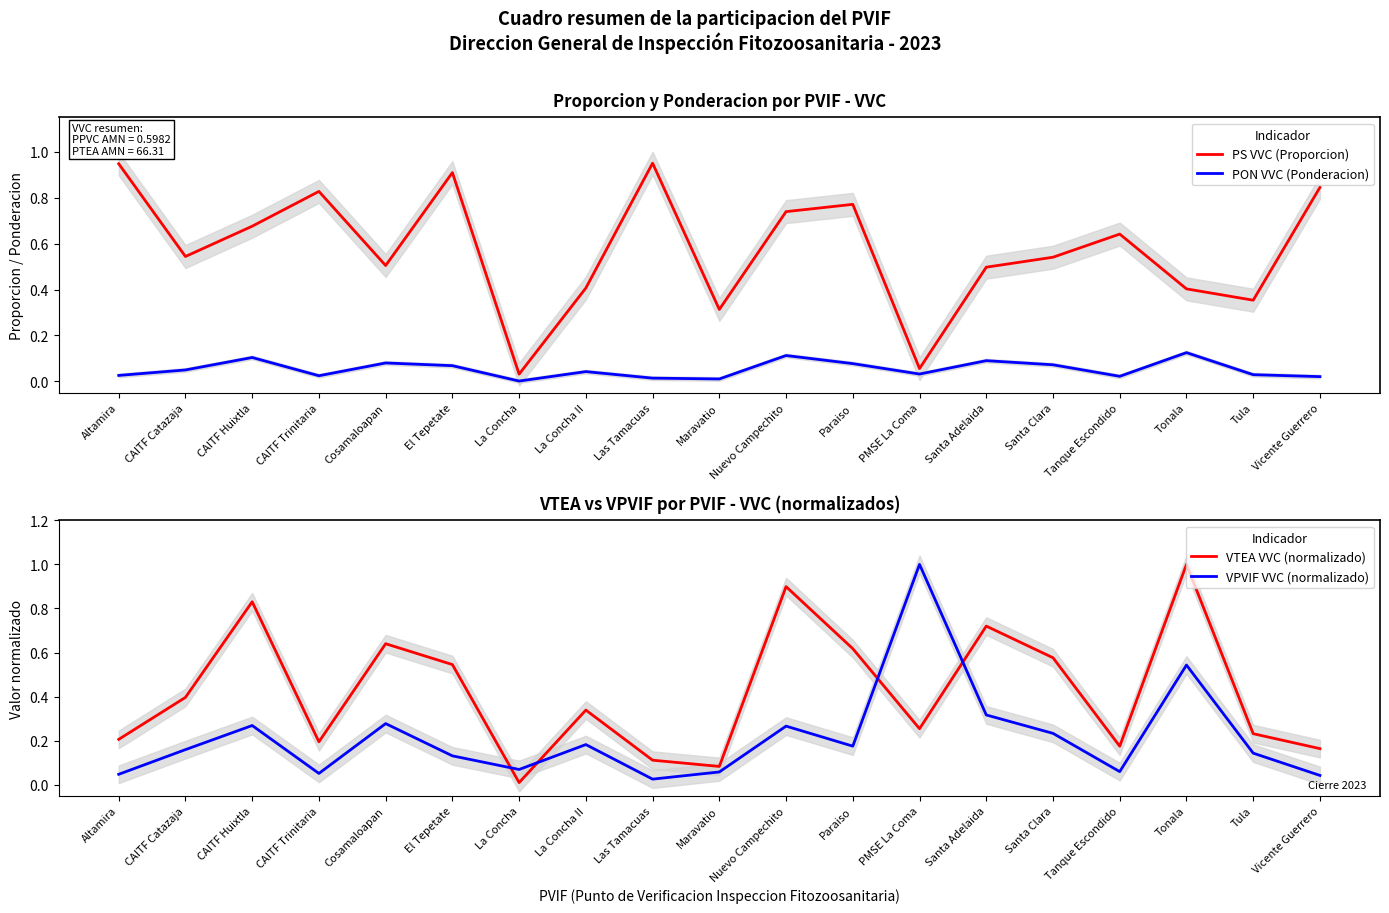

What is the sum of all PON VVC (Ponderacion) values?

1.0